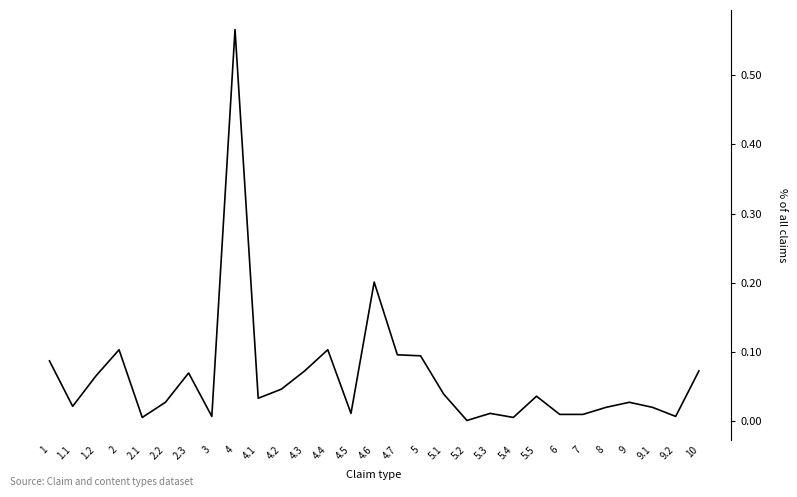

What is the change in value from 1.1 to 4?

+0.5